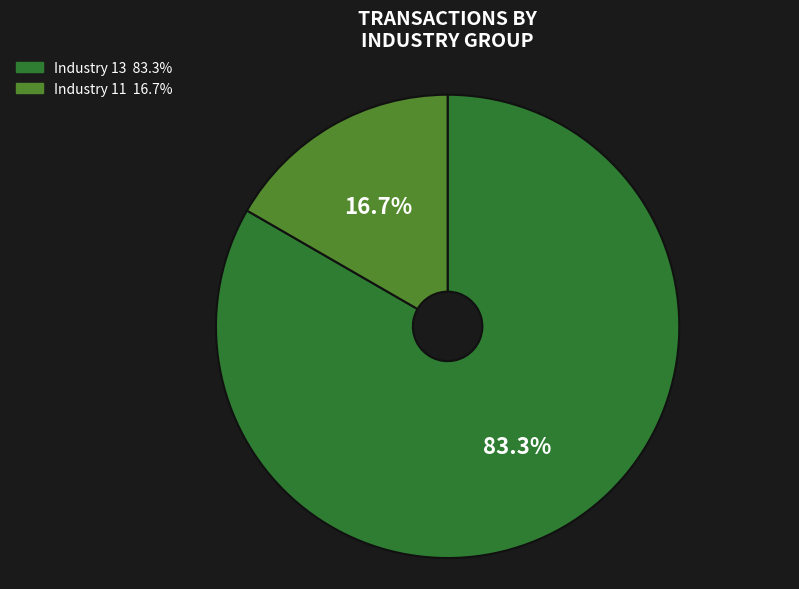

How many slices are in this pie chart?

2